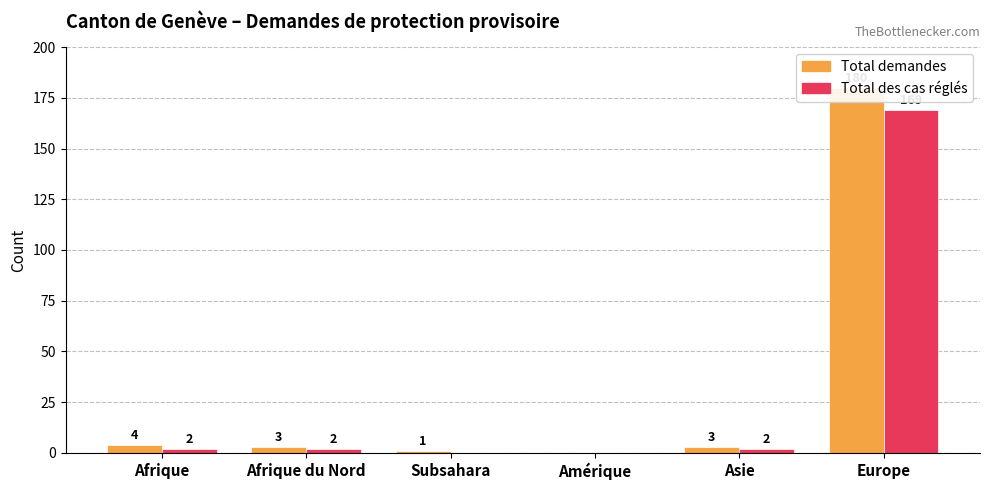

The Total des cas réglés series shows 3 at Afrique. True or false?

False